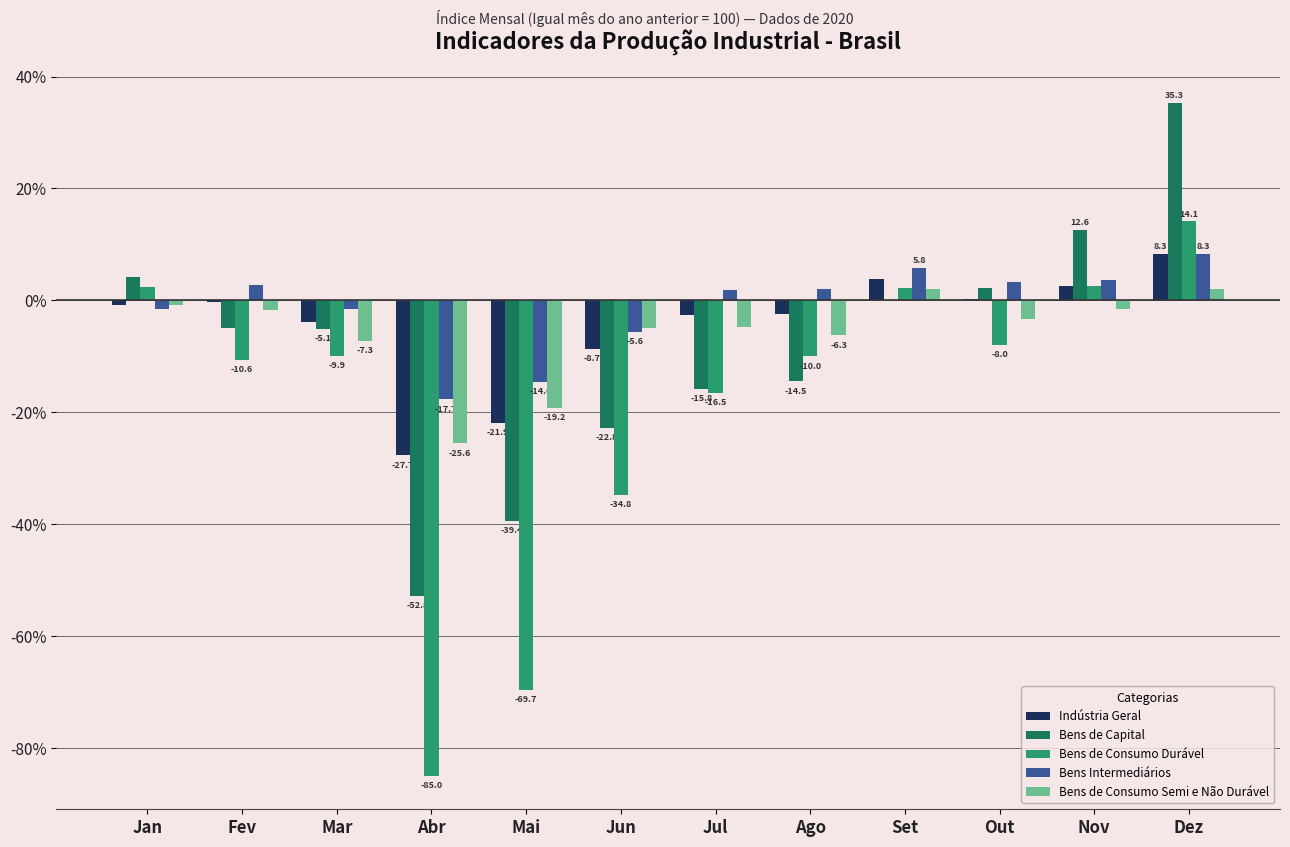

Is it true that Indústria Geral equals -0.9 at Jan?

True